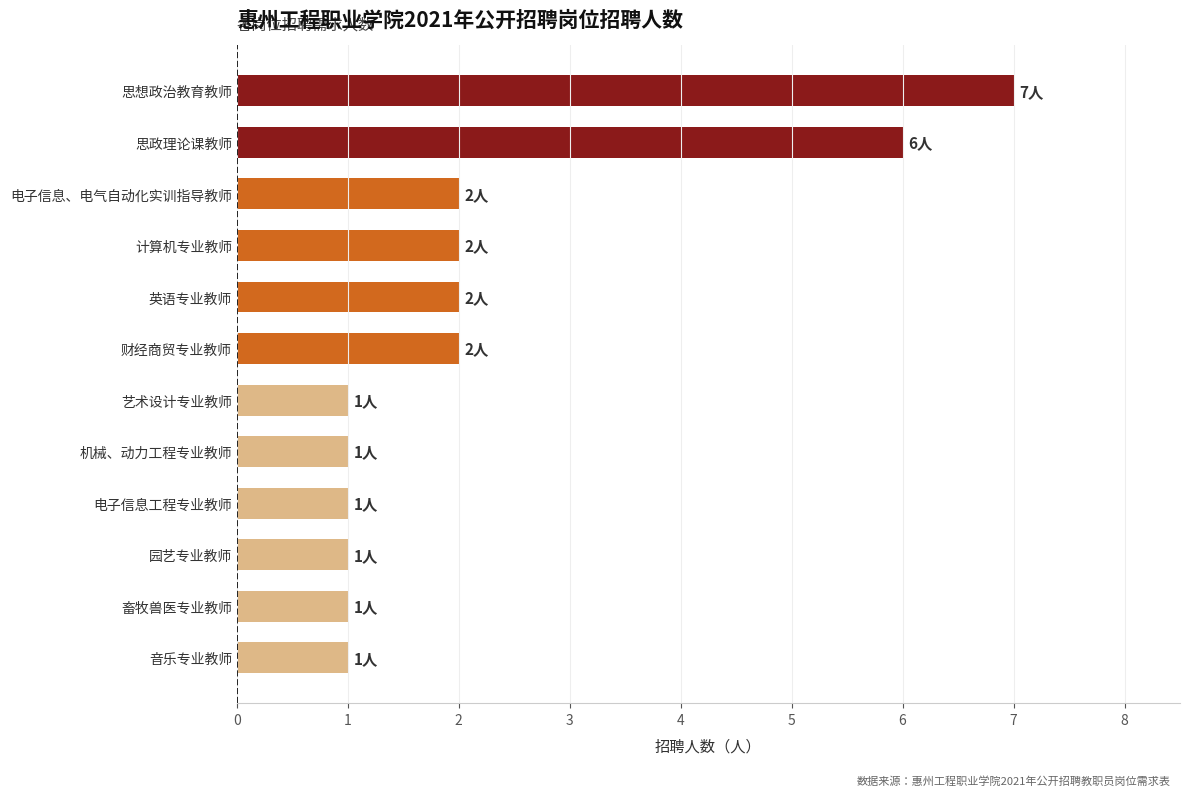

What is the ratio of the value at 计算机专业教师 to the value at 畜牧兽医专业教师?

2.0